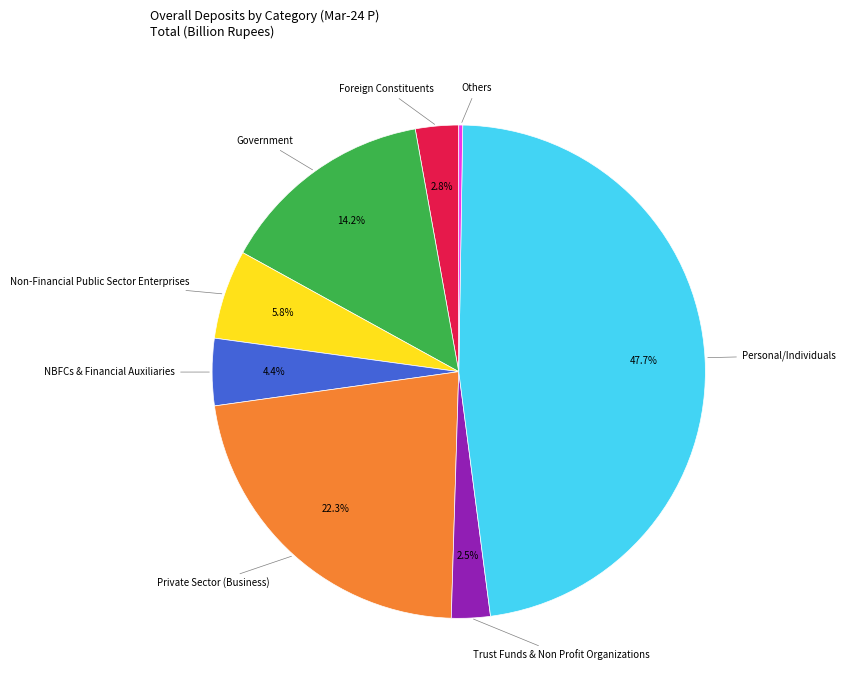

Is there a majority slice in this chart?

No